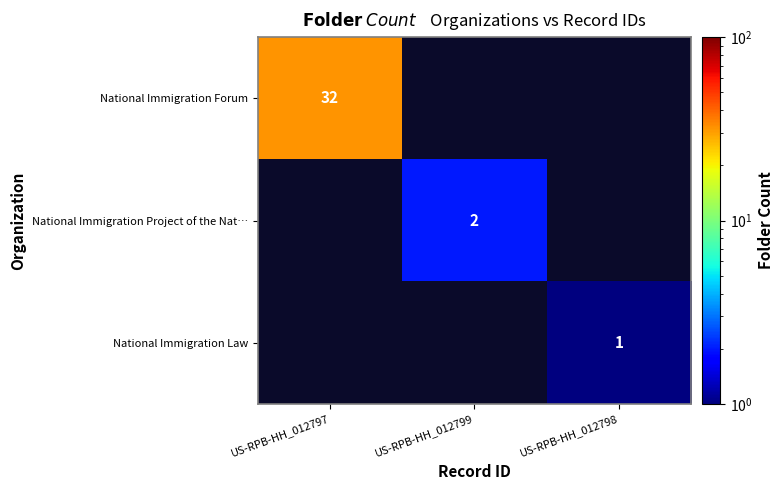

Is it true that National Immigration Law equals 1 at US-RPB-HH_012798?

True